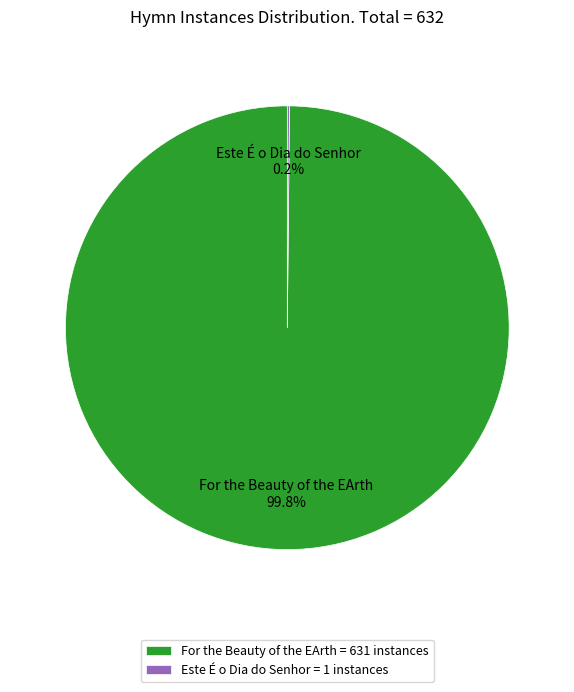

What percentage is NOT represented by For the Beauty of the EArth?

0.2%